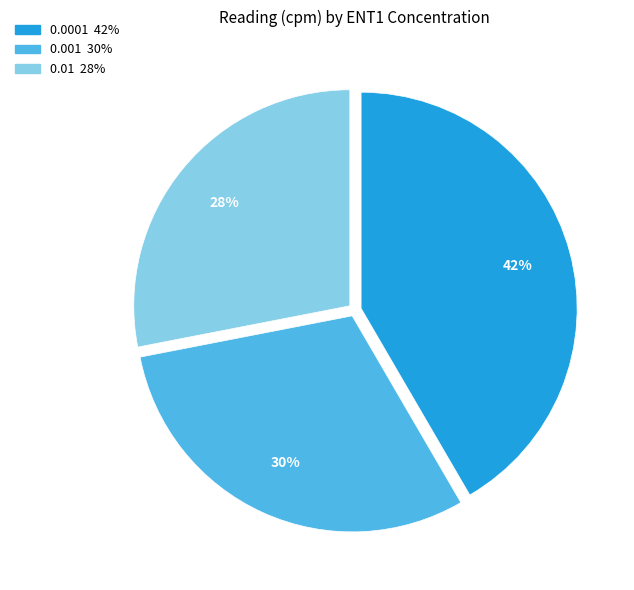

How many segments does this pie chart have?

3